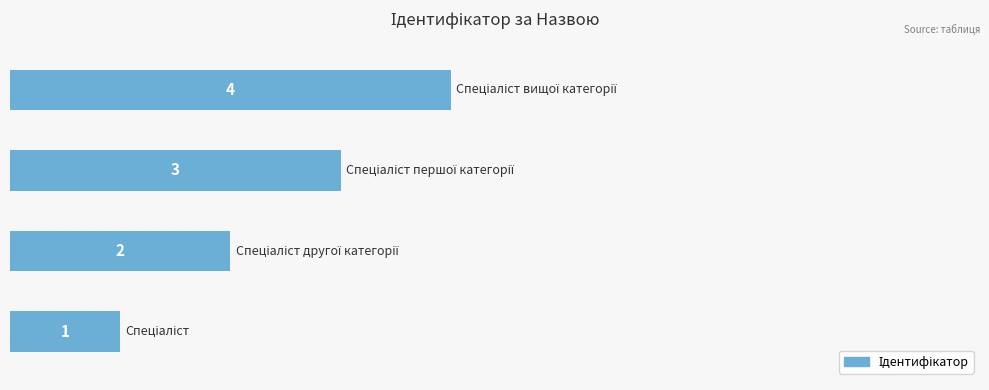

What is the maximum value shown in the chart?

4